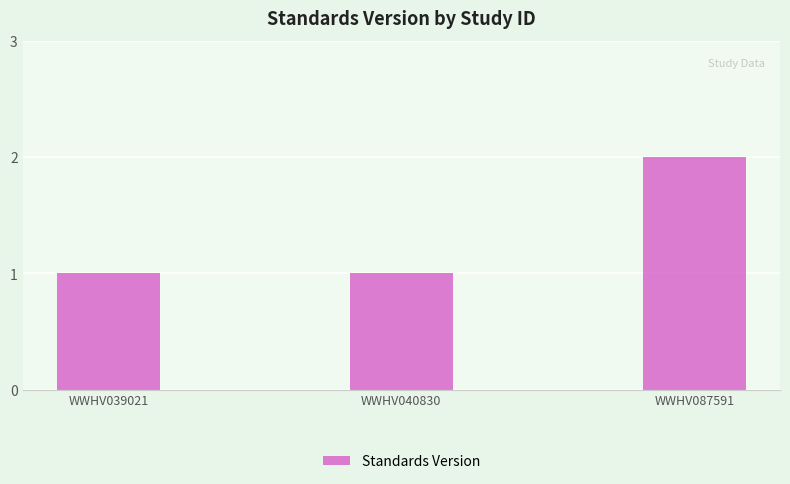

What is the sum of the values at WWHV040830 and WWHV087591?

3